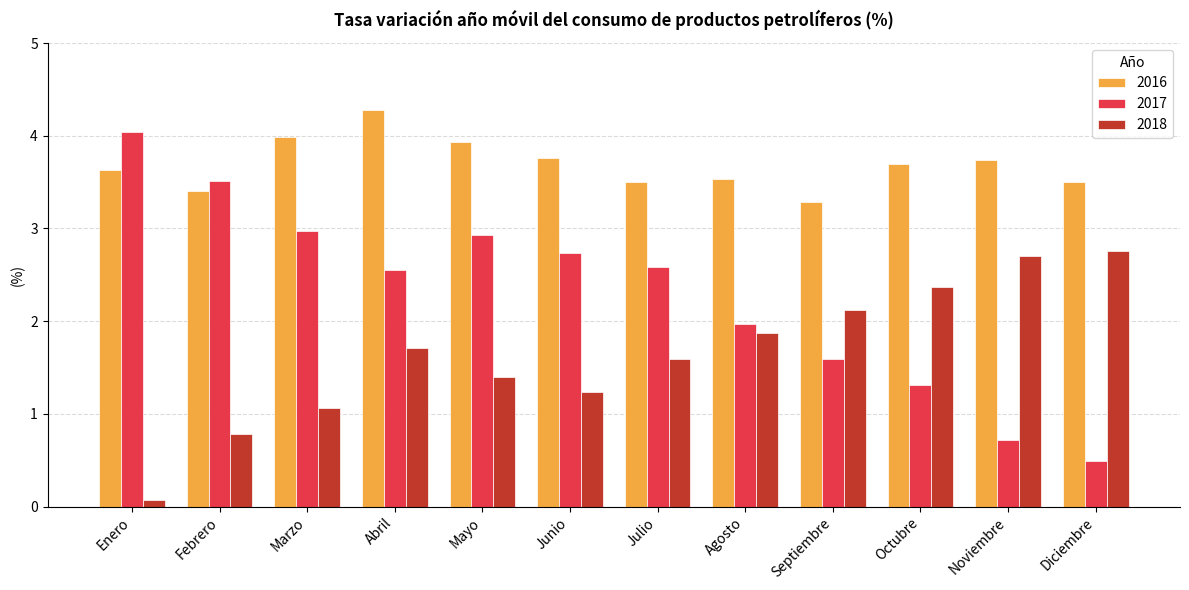

What is the label of the 9th bar from the left?

Septiembre